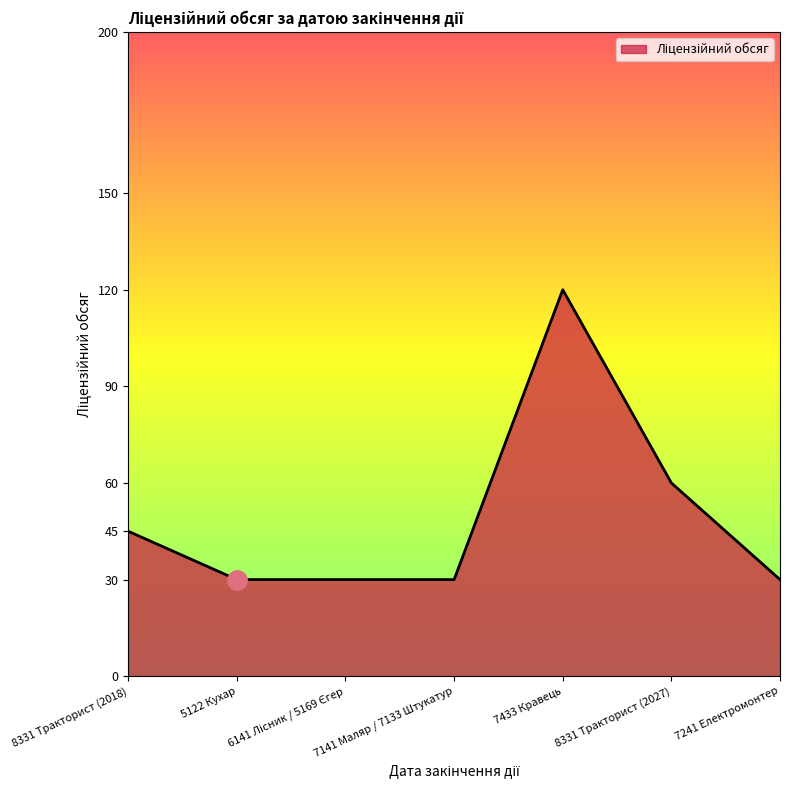

Is it true that the value at 7141 Маляр / 7133 Штукатур is 40?

False